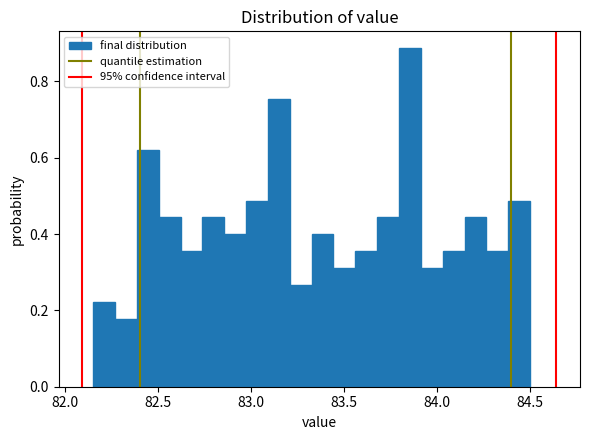

Around what value on the x-axis is the tallest bar? Give the approximate position of its centre, as read against the axis.

83.85